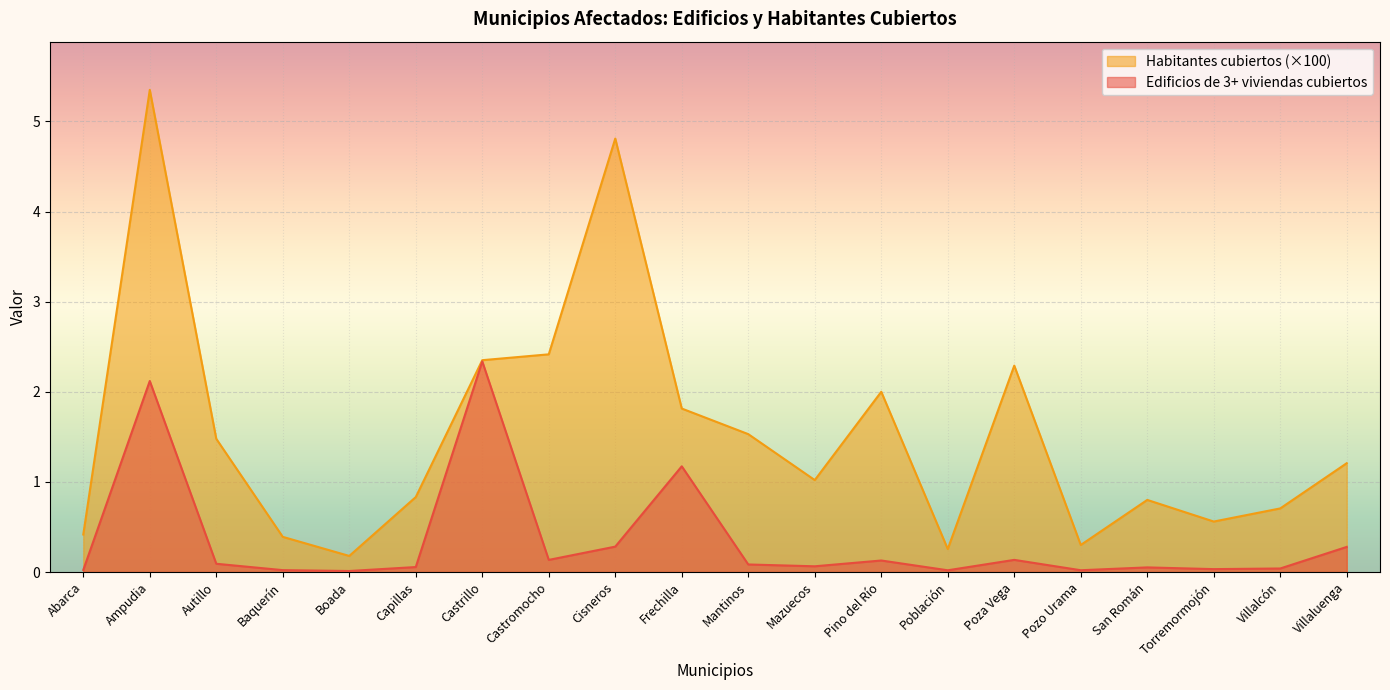

Rank the series by their maximum value, from lowest to highest.

Edificios de 3+ viviendas cubiertos, Habitantes cubiertos (×100)